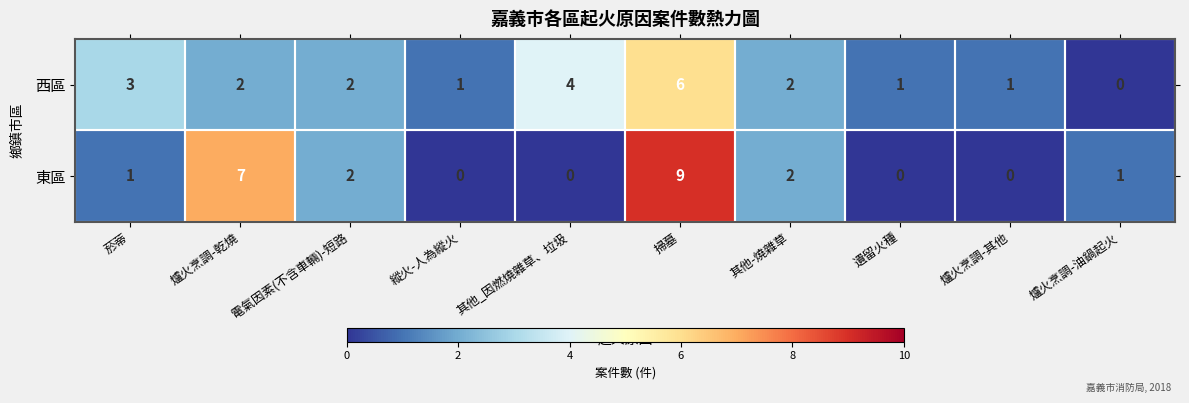

The value of 西區 at 遺留火種 is 1. True or false?

True